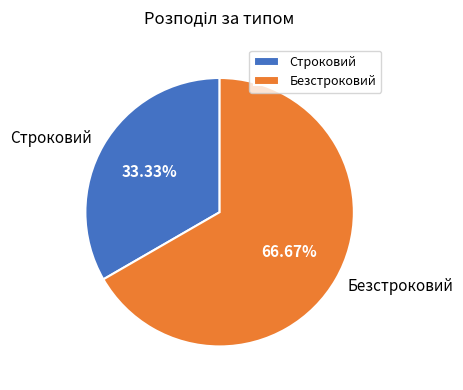

To the nearest percent, what is the combined percentage of Строковий and Безстроковий?

100%